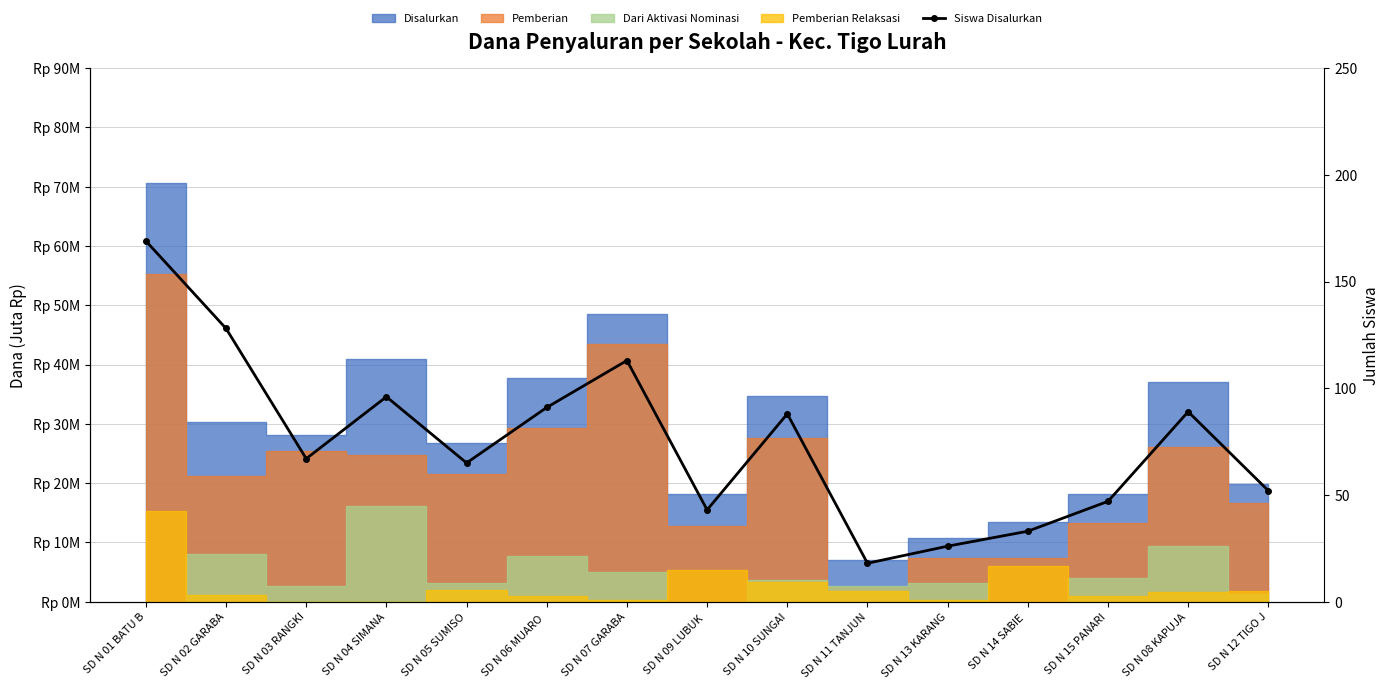

Approximately how many times larger is the value at SD N 13 KARANG compared to SD N 07 GARABA?

0.2